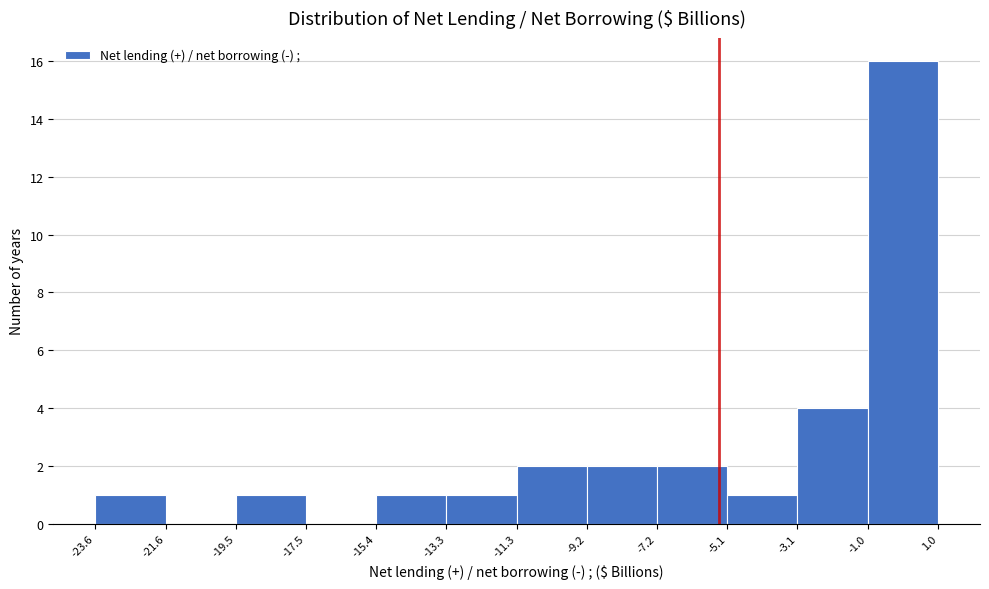

Reading left to right, transcribe this chart: for each bar, give the range it covers on the x-axis and its height. The values are not printed on the chart, so give them approximately, as read against the axis.

-23.6 to -21.6: 1
-21.6 to -19.5: 0
-19.5 to -17.5: 1
-17.5 to -15.4: 0
-15.4 to -13.3: 1
-13.3 to -11.3: 1
-11.3 to -9.2: 2
-9.2 to -7.2: 2
-7.2 to -5.1: 2
-5.1 to -3.1: 1
-3.1 to -1.0: 4
-1.0 to 1.0: 16